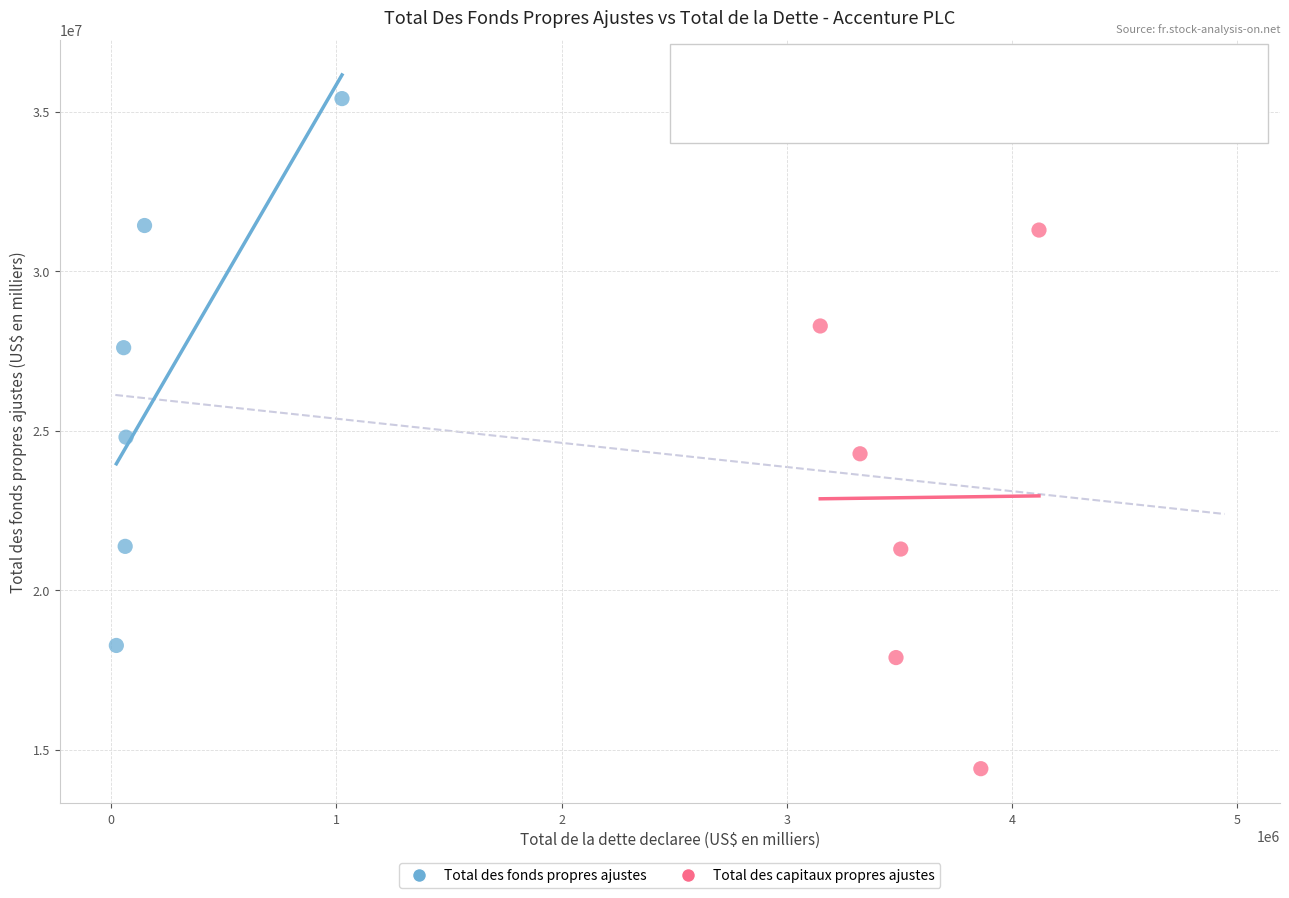

Which series reaches the minimum Y coordinate?

Total des capitaux propres ajustes